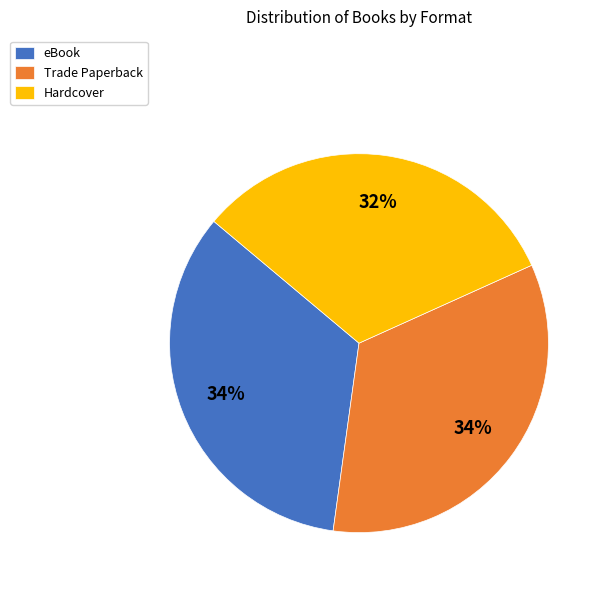

Which has a higher value, Hardcover or eBook?

eBook